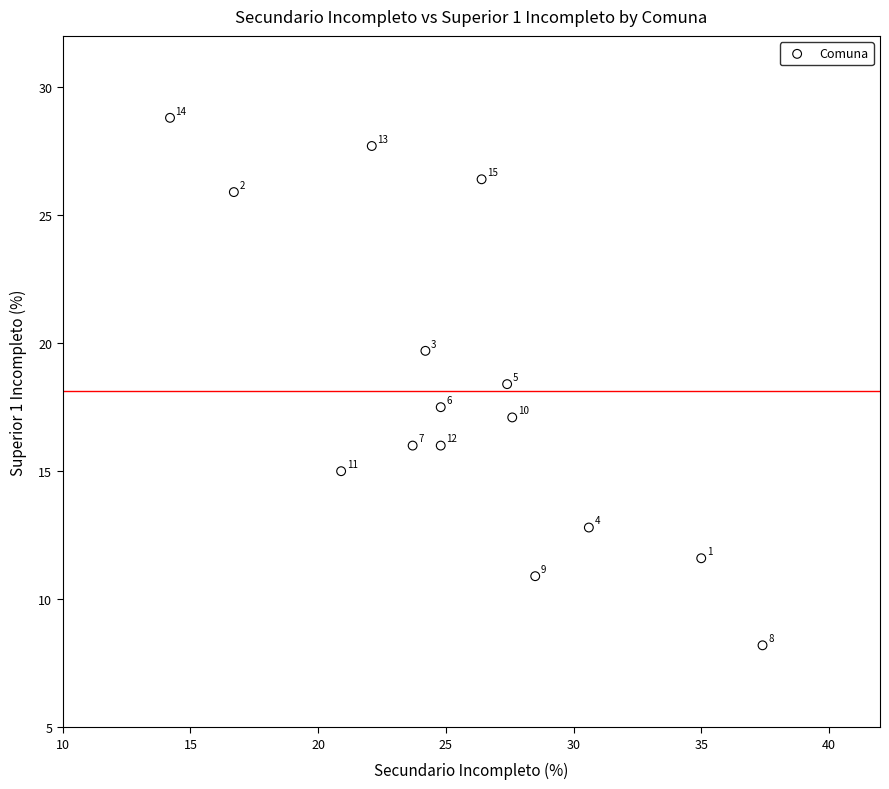

What Y value in the scatter plot is closest to 18?

18.4